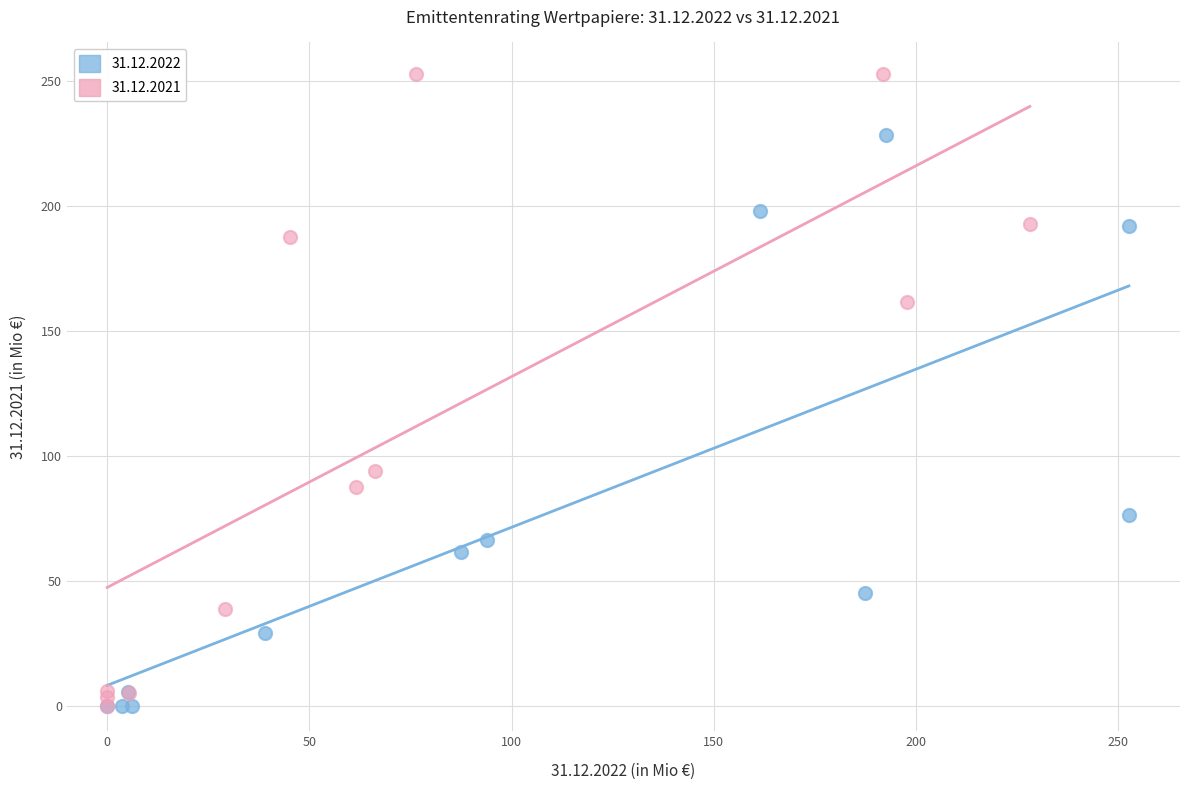

Which series contains the highest Y value?

31.12.2021